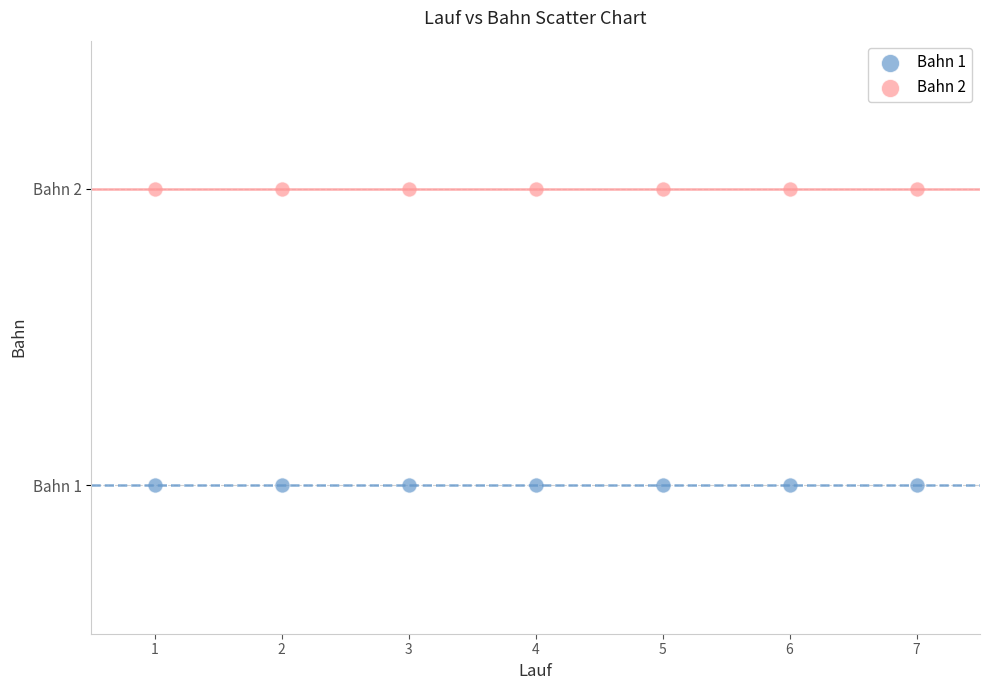

Which series contains the highest Y value?

Bahn 2